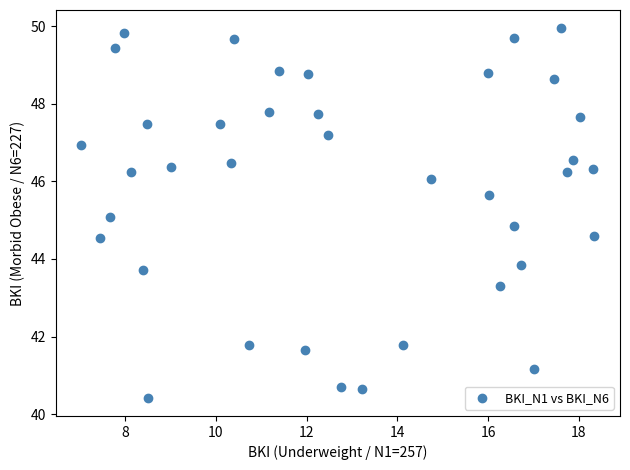

What is the range of X values (max minus min)?

11.3